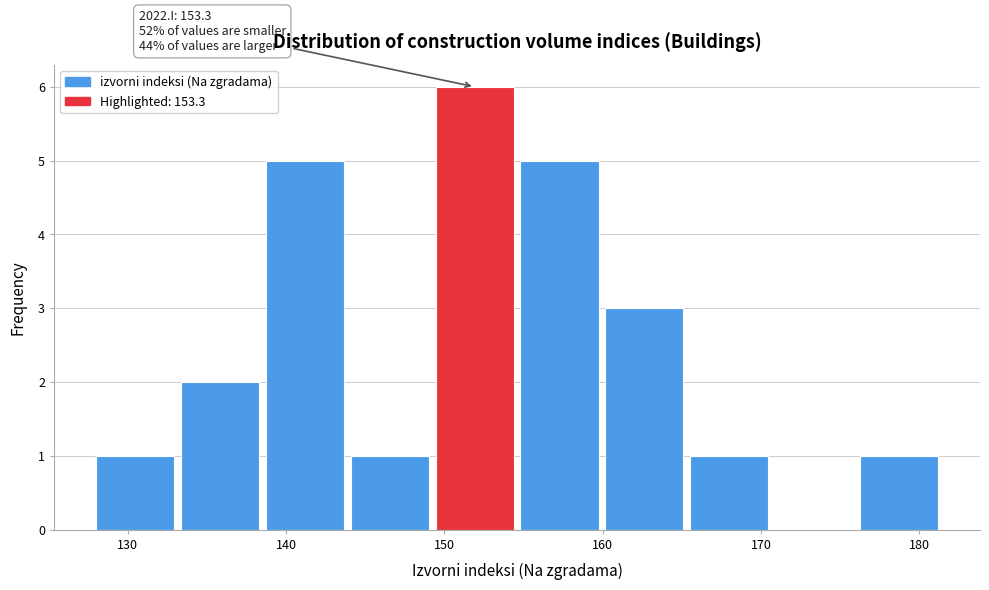

Over which range of the x-axis is the bar tallest?

149 to 155